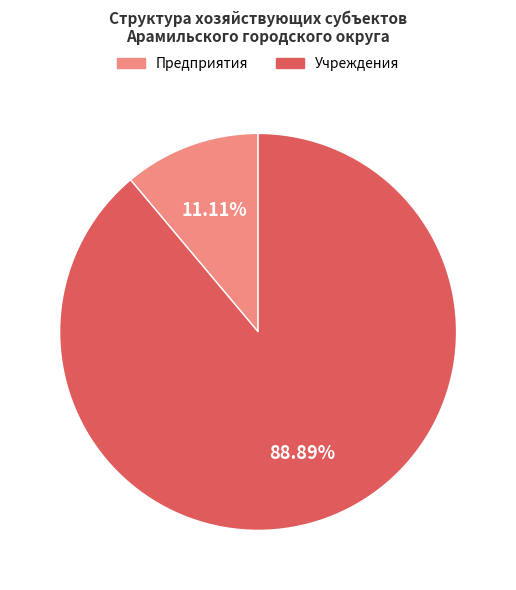

Is there any slice that represents more than half of the pie?

Yes